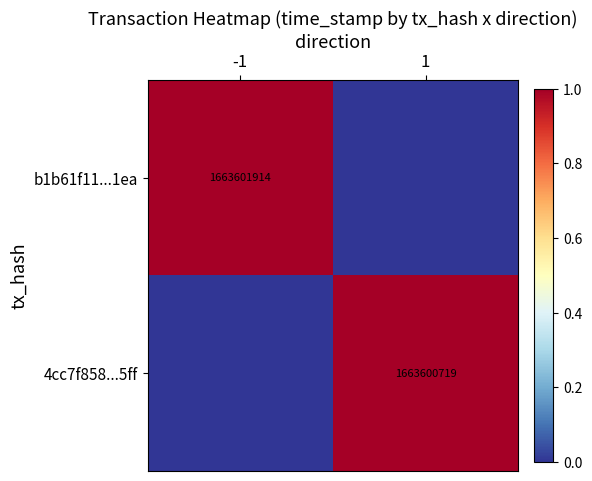

The 4cc7f858...5ff series shows 767649898 at 1. True or false?

False